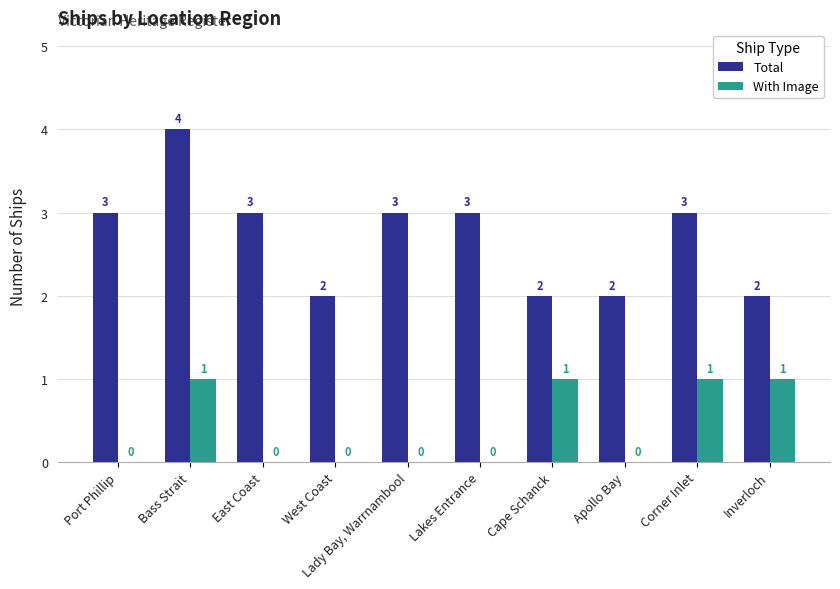

Which label corresponds to the largest value in the chart?

Bass Strait